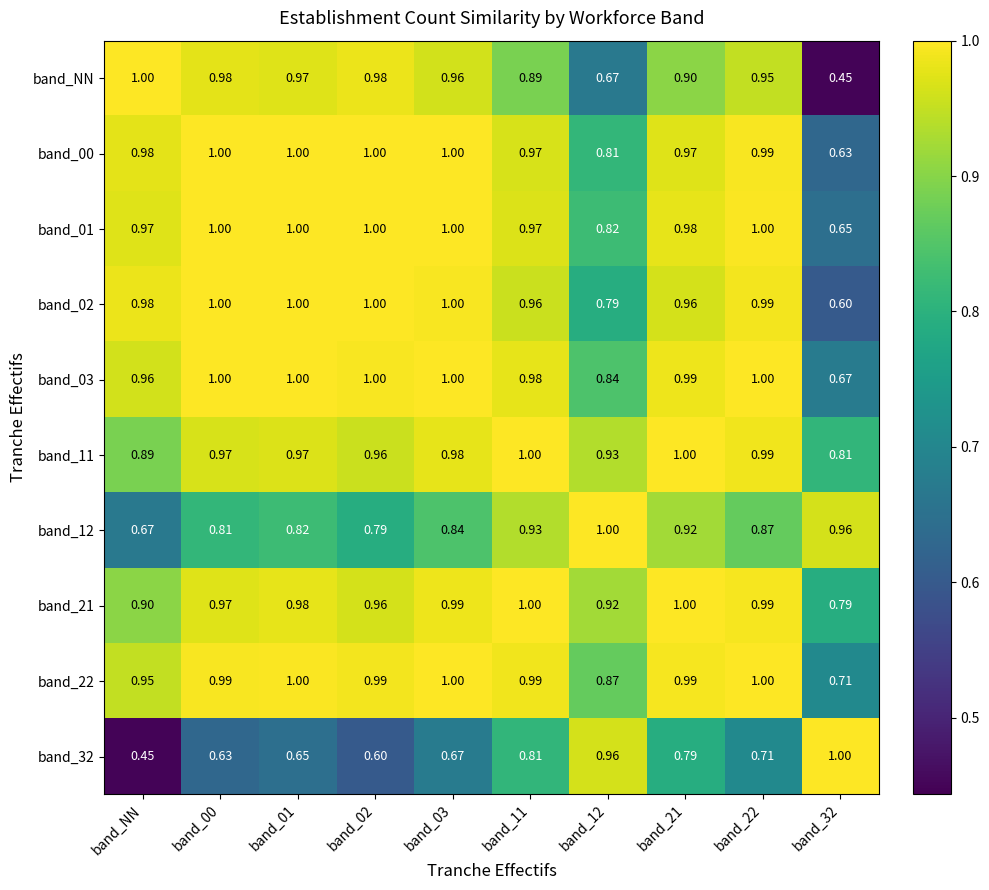

Where is band_12 nearest to the value 0?

band_NN